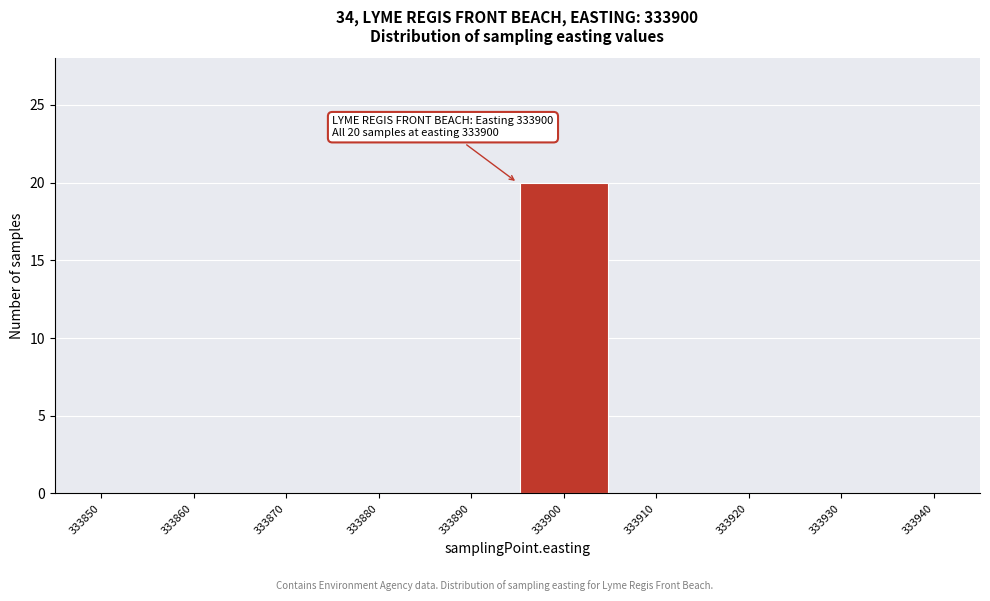

Reading left to right, list all the values displayed in this chart.

333850=0	333860=0	333870=0	333880=0	333890=0	333900=20	333910=0	333920=0	333930=0	333940=0